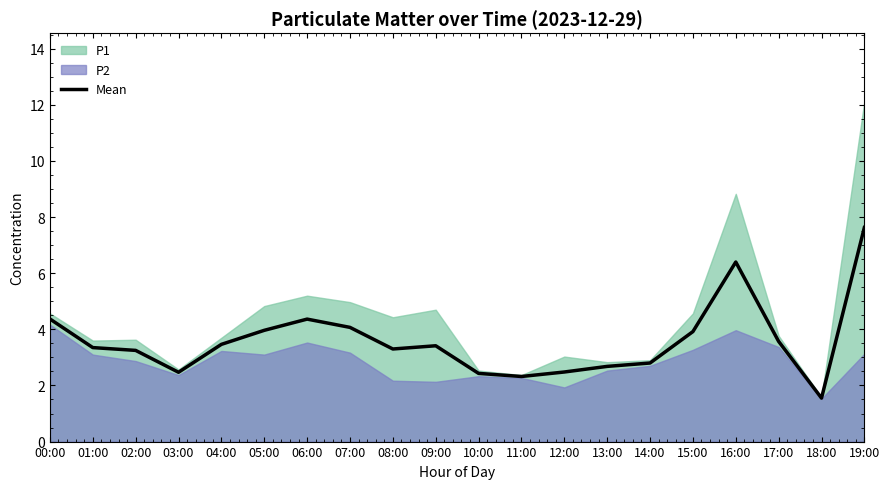

List the labels in order of value, largest first.

19:00, 16:00, 00:00, 06:00, 07:00, 05:00, 15:00, 17:00, 04:00, 09:00, 01:00, 08:00, 02:00, 14:00, 13:00, 12:00, 03:00, 10:00, 11:00, 18:00